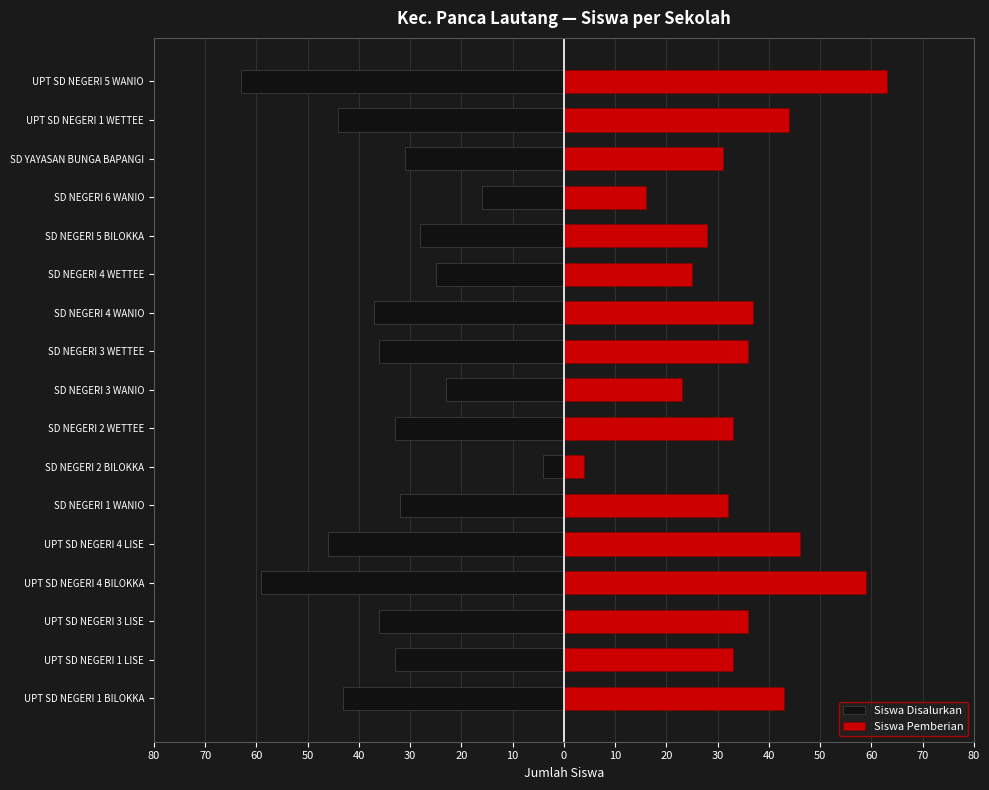

What are all the series names shown in the legend?

Siswa Disalurkan, Siswa Pemberian